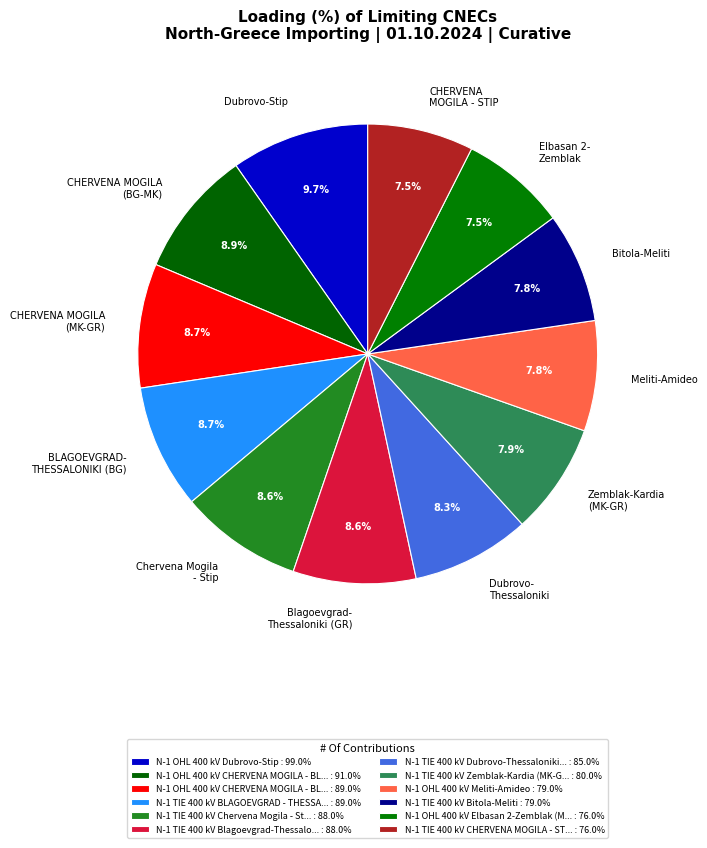

What percentage is NOT represented by Zemblak-Kardia (MK-GR)?

92.1%